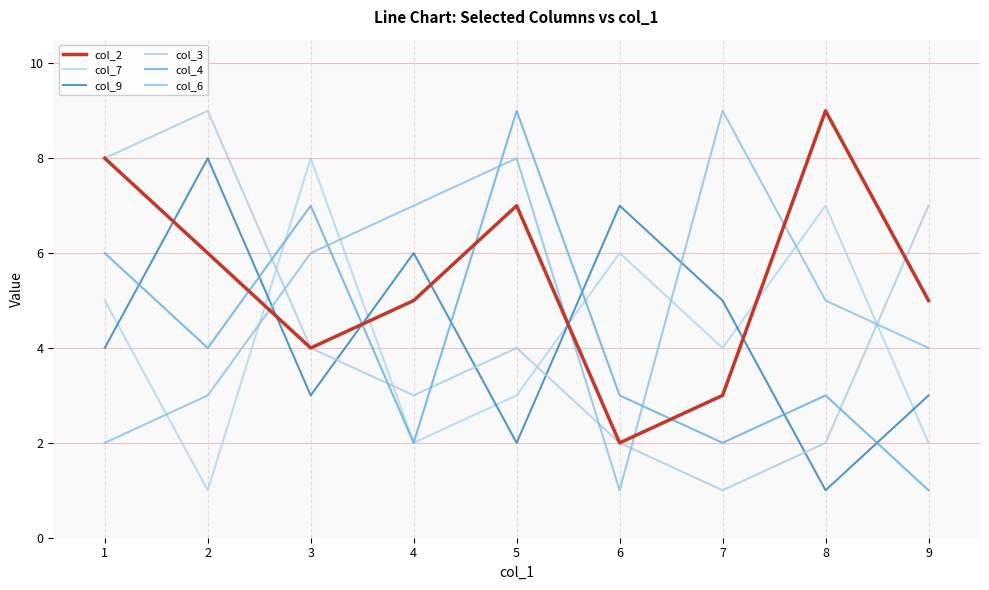

Rank the series by their maximum value, from highest to lowest.

col_2, col_3, col_4, col_6, col_7, col_9